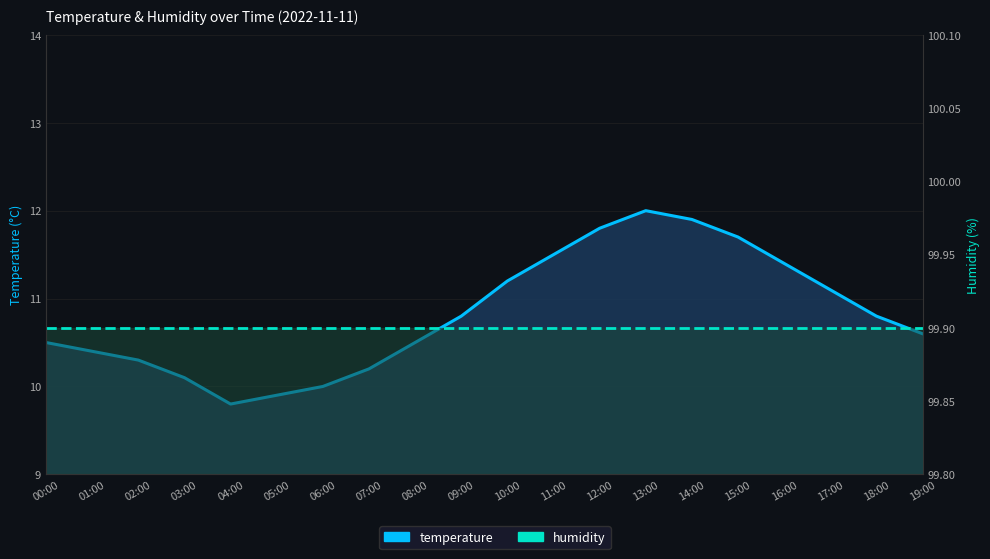

How many lines are shown in the chart?

2